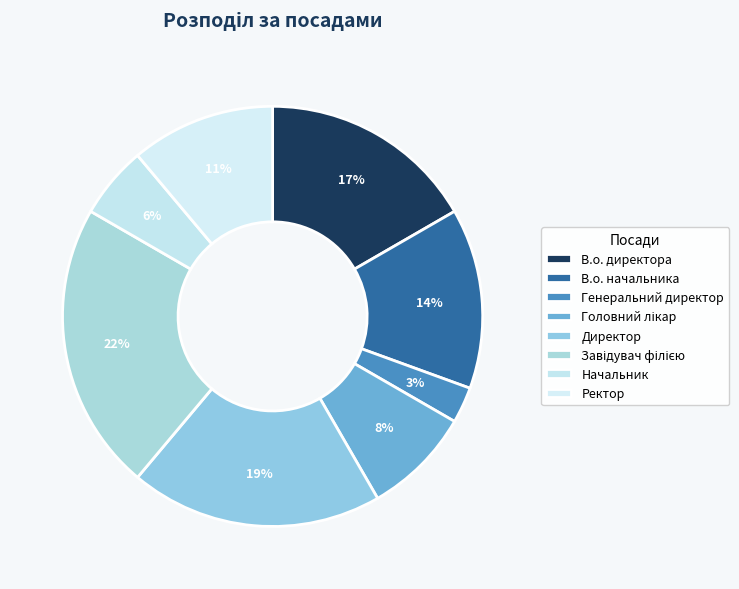

To the nearest percent, what is the average slice percentage?

12%